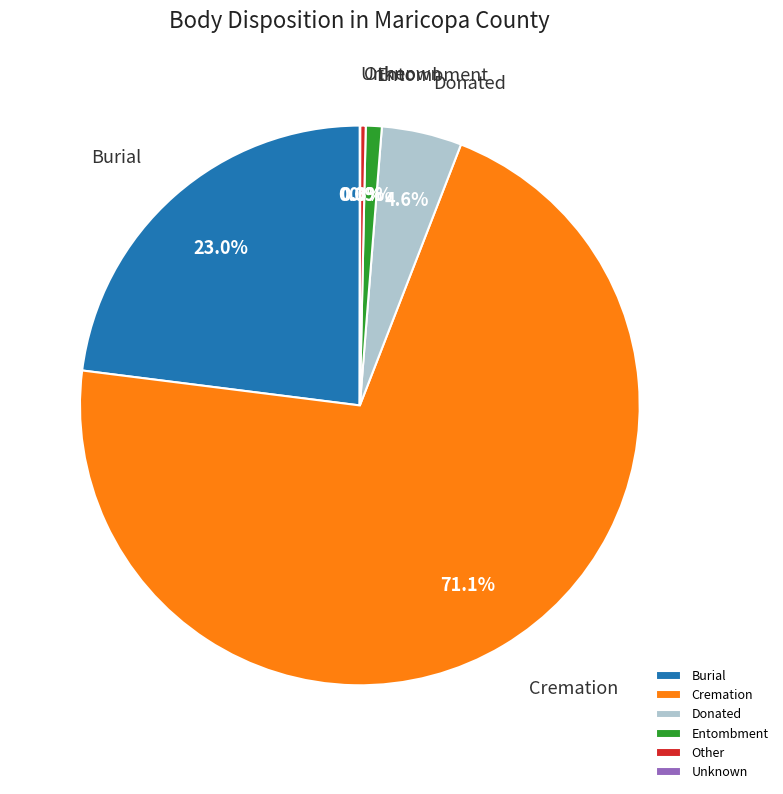

Which category has the biggest portion of the pie?

Cremation